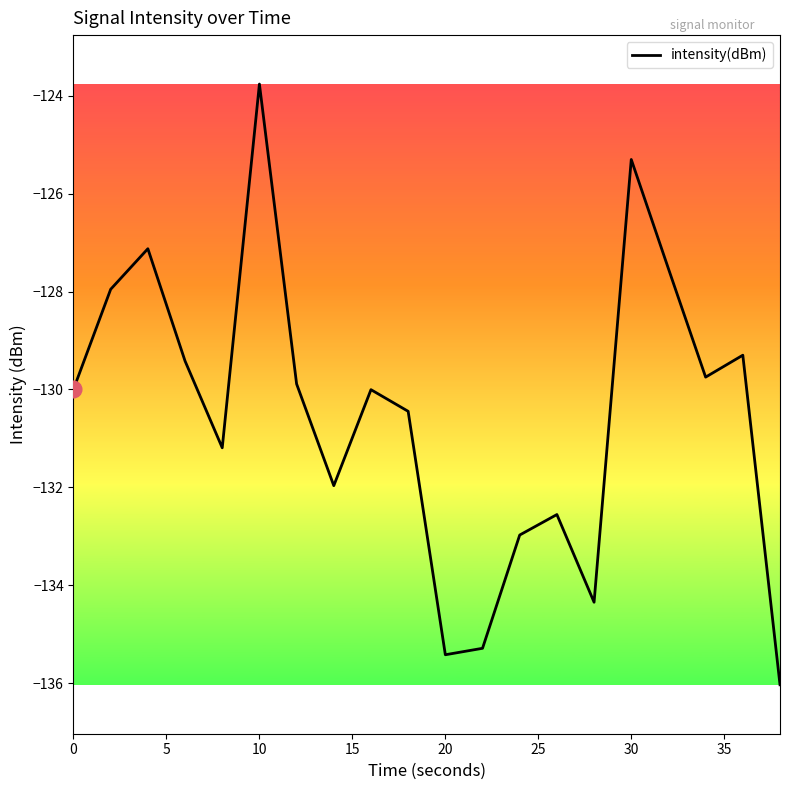

What is the smallest value displayed?

-136.0